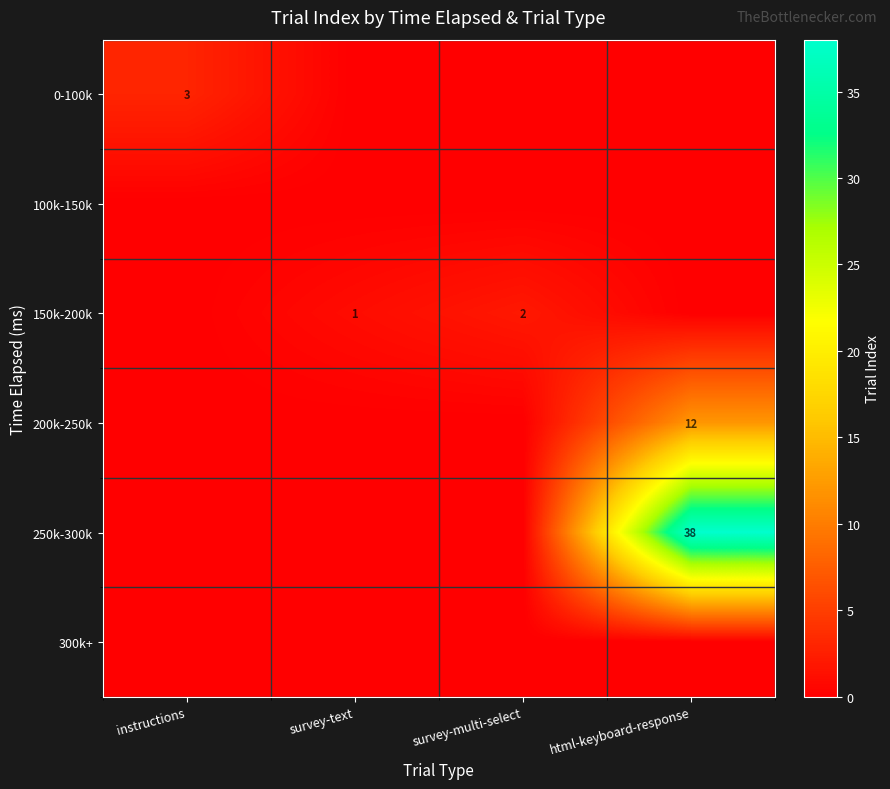

At instructions, list the series in order from smallest to largest.

100k-150k, 150k-200k, 200k-250k, 250k-300k, 300k+, 0-100k